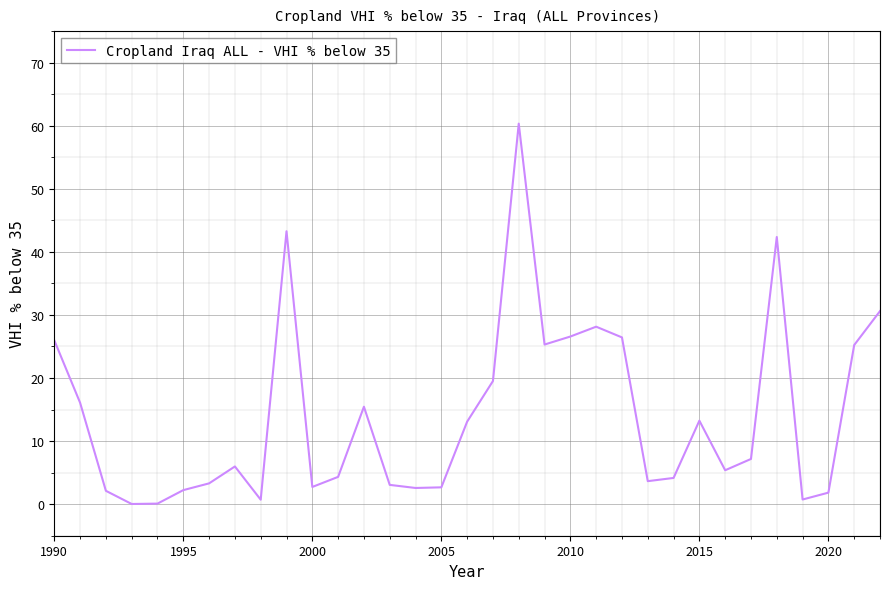

What is the greatest value displayed?

60.3